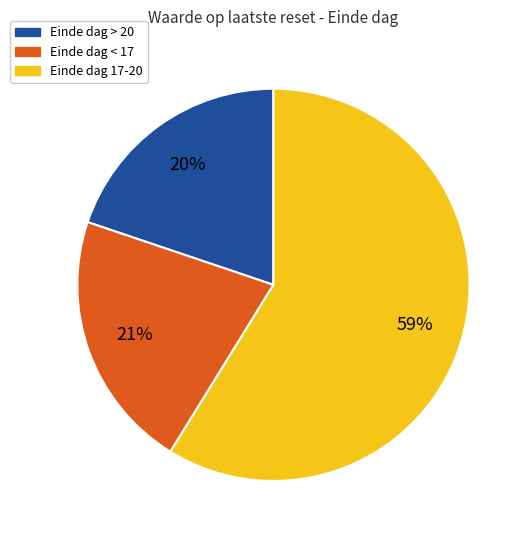

Does Einde dag 17-20 account for over 50% of the chart?

Yes